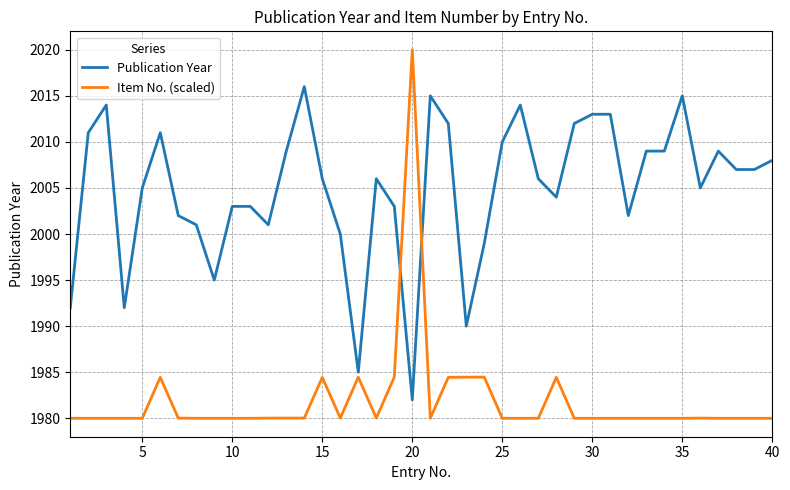

List the series in order of their overall mean, lowest first.

Item No. (scaled), Publication Year